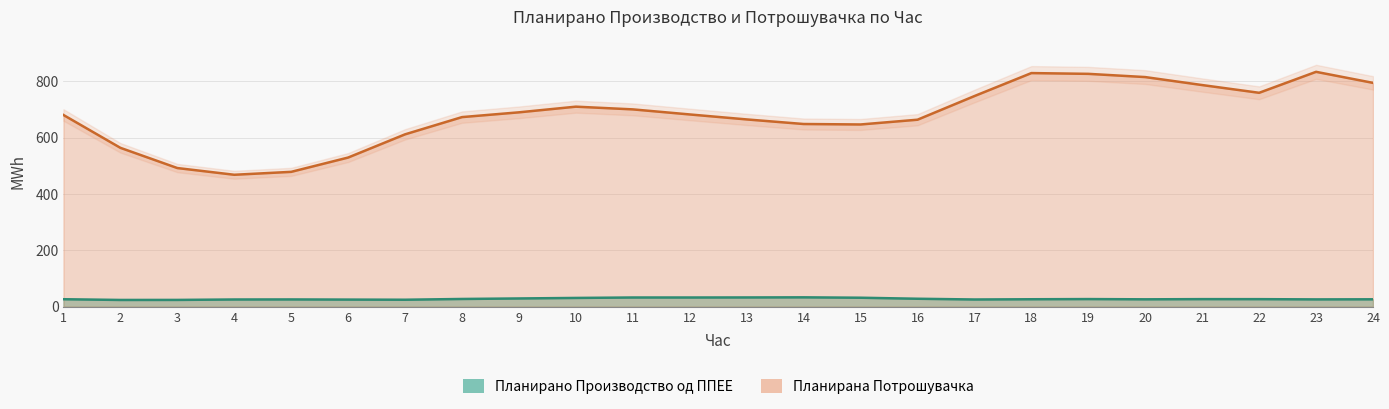

The value of Планирана Потрошувачка at 8 is 673.0. True or false?

True